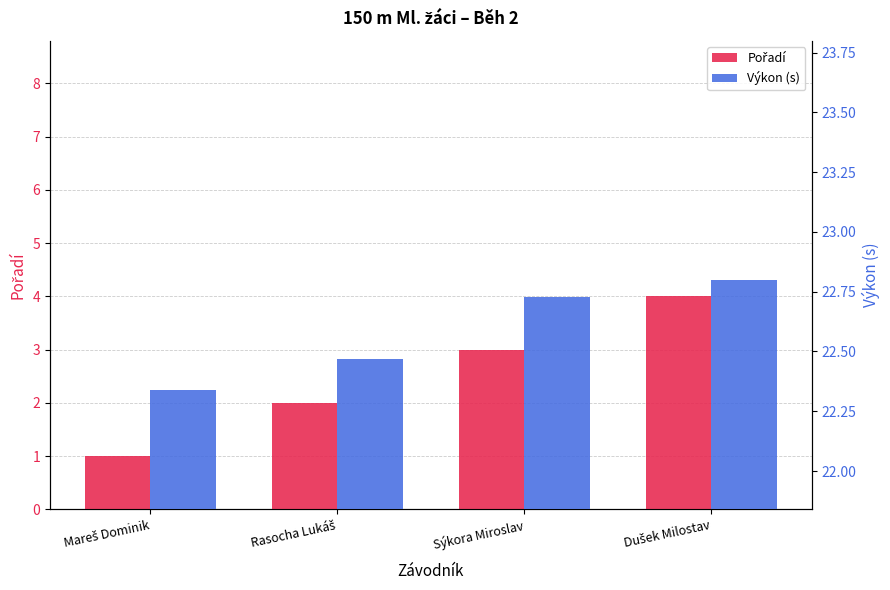

Which series changed the most between Sýkora Miroslav and Dušek Milostav?

Pořadí